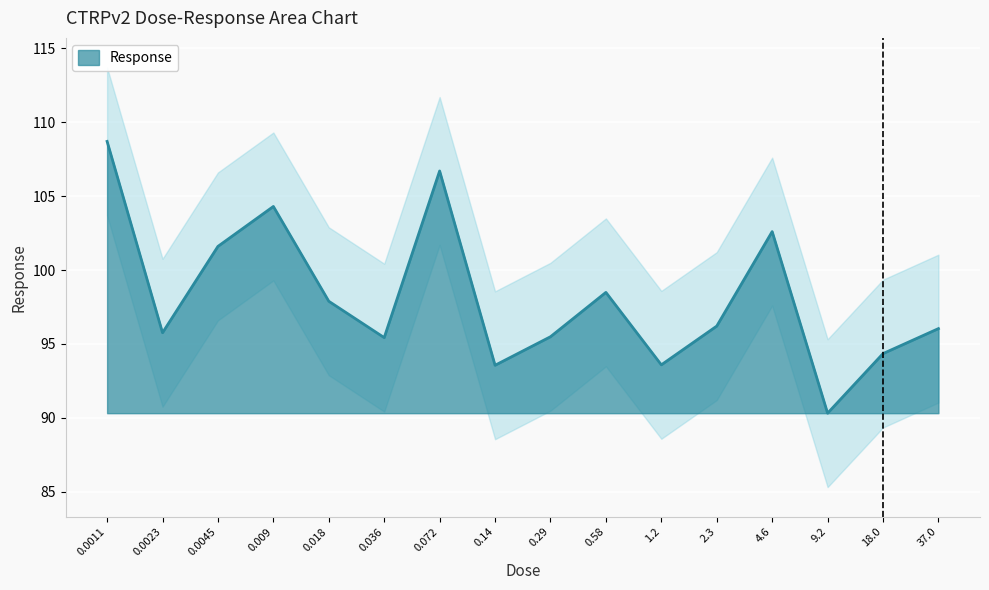

Reading left to right, extract all data points from this chart.

108.7	95.8	101.6	104.3	97.9	95.4	106.7	93.6	95.5	98.5	93.6	96.2	102.6	90.3	94.3	96.0